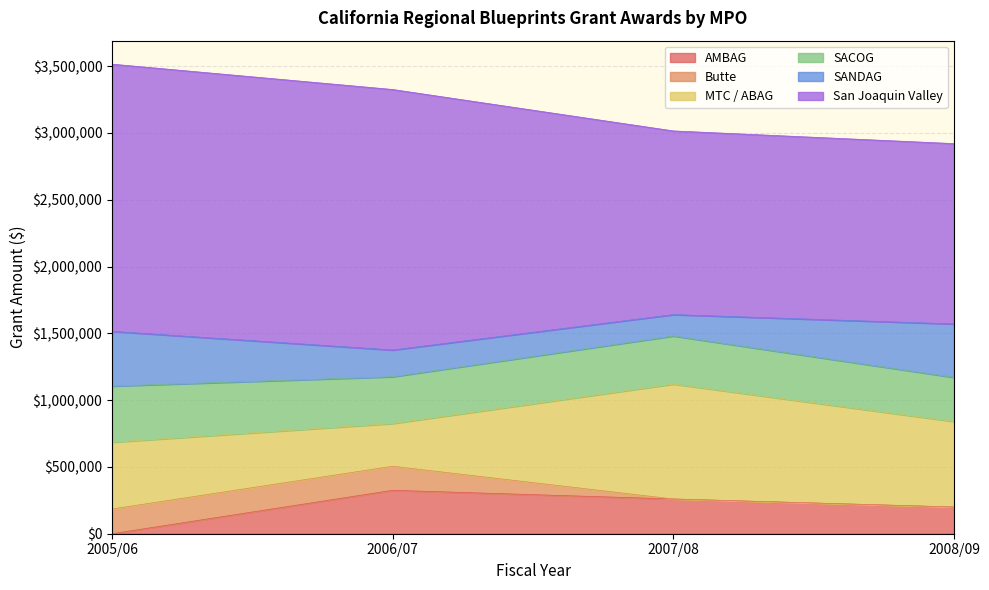

Reading left to right, transcribe all the data shown in this chart.

AMBAG: 2005/06=0	2006/07=325000	2007/08=260000	2008/09=200000
Butte: 2005/06=185000	2006/07=180000	2007/08=0	2008/09=0
MTC / ABAG: 2005/06=500000	2006/07=320000	2007/08=860000	2008/09=640000
SACOG: 2005/06=420000	2006/07=350000	2007/08=360000	2008/09=330000
SANDAG: 2005/06=409750	2006/07=200000	2007/08=160000	2008/09=400000
San Joaquin Valley: 2005/06=2000000	2006/07=1950000	2007/08=1375000	2008/09=1350000